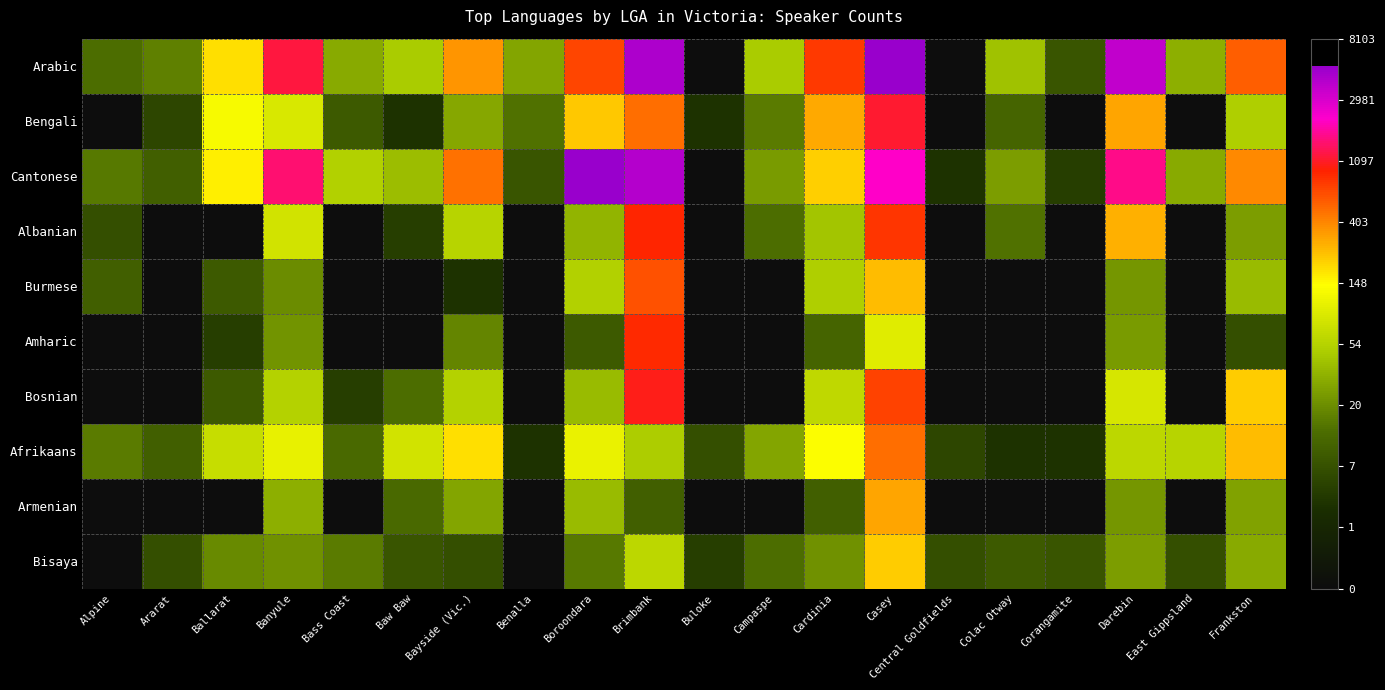

Reading left to right, extract all data points from this chart.

Arabic: Alpine=2.6	Ararat=2.8	Ballarat=5.2	Banyule=7.1	Bass Coast=3.4	Baw Baw=3.9	Bayside (Vic.)=5.8	Benalla=3.3	Boroondara=6.5	Brimbank=8.4	Buloke=0.0	Campaspe=3.9	Cardinia=6.6	Casey=8.6	Central Goldfields=0.0	Colac Otway=3.7	Corangamite=2.1	Darebin=8.2	East Gippsland=3.5	Frankston=6.3
Bengali: Alpine=0.0	Ararat=1.8	Ballarat=4.9	Banyule=4.5	Bass Coast=2.2	Baw Baw=1.4	Bayside (Vic.)=3.4	Benalla=2.6	Boroondara=5.4	Brimbank=6.2	Buloke=1.4	Campaspe=2.8	Cardinia=5.7	Casey=7.0	Central Goldfields=0.0	Colac Otway=2.4	Corangamite=0.0	Darebin=5.7	East Gippsland=0.0	Frankston=3.9
Cantonese: Alpine=2.7	Ararat=2.3	Ballarat=5.1	Banyule=7.3	Bass Coast=4.0	Baw Baw=3.7	Bayside (Vic.)=6.2	Benalla=2.1	Boroondara=8.5	Brimbank=8.3	Buloke=0.0	Campaspe=3.2	Cardinia=5.3	Casey=7.7	Central Goldfields=1.4	Colac Otway=3.2	Corangamite=1.6	Darebin=7.4	East Gippsland=3.4	Frankston=6.0
Albanian: Alpine=1.9	Ararat=0.0	Ballarat=0.0	Banyule=4.4	Bass Coast=0.0	Baw Baw=1.6	Bayside (Vic.)=4.0	Benalla=0.0	Boroondara=3.5	Brimbank=6.8	Buloke=0.0	Campaspe=2.6	Cardinia=3.8	Casey=6.7	Central Goldfields=0.0	Colac Otway=2.6	Corangamite=0.0	Darebin=5.6	East Gippsland=0.0	Frankston=3.2
Burmese: Alpine=2.3	Ararat=0.0	Ballarat=2.2	Banyule=3.0	Bass Coast=0.0	Baw Baw=0.0	Bayside (Vic.)=1.4	Benalla=0.0	Boroondara=4.0	Brimbank=6.4	Buloke=0.0	Campaspe=0.0	Cardinia=3.9	Casey=5.5	Central Goldfields=0.0	Colac Otway=0.0	Corangamite=0.0	Darebin=3.1	East Gippsland=0.0	Frankston=3.6
Amharic: Alpine=0.0	Ararat=0.0	Ballarat=1.6	Banyule=3.1	Bass Coast=0.0	Baw Baw=0.0	Bayside (Vic.)=2.9	Benalla=0.0	Boroondara=2.2	Brimbank=6.8	Buloke=0.0	Campaspe=0.0	Cardinia=2.4	Casey=4.6	Central Goldfields=0.0	Colac Otway=0.0	Corangamite=0.0	Darebin=3.2	East Gippsland=0.0	Frankston=1.9
Bosnian: Alpine=0.0	Ararat=0.0	Ballarat=2.2	Banyule=4.0	Bass Coast=1.6	Baw Baw=2.6	Bayside (Vic.)=4.0	Benalla=0.0	Boroondara=3.6	Brimbank=6.9	Buloke=0.0	Campaspe=0.0	Cardinia=4.1	Casey=6.6	Central Goldfields=0.0	Colac Otway=0.0	Corangamite=0.0	Darebin=4.4	East Gippsland=0.0	Frankston=5.4
Afrikaans: Alpine=2.8	Ararat=2.3	Ballarat=4.2	Banyule=4.7	Bass Coast=2.5	Baw Baw=4.3	Bayside (Vic.)=5.2	Benalla=1.4	Boroondara=4.7	Brimbank=3.9	Buloke=1.9	Campaspe=3.3	Cardinia=4.9	Casey=6.2	Central Goldfields=1.8	Colac Otway=1.4	Corangamite=1.4	Darebin=4.1	East Gippsland=4.0	Frankston=5.5
Armenian: Alpine=0.0	Ararat=0.0	Ballarat=0.0	Banyule=3.5	Bass Coast=0.0	Baw Baw=2.5	Bayside (Vic.)=3.3	Benalla=0.0	Boroondara=3.6	Brimbank=2.3	Buloke=0.0	Campaspe=0.0	Cardinia=2.3	Casey=5.7	Central Goldfields=0.0	Colac Otway=0.0	Corangamite=0.0	Darebin=3.1	East Gippsland=0.0	Frankston=3.3
Bisaya: Alpine=0.0	Ararat=1.9	Ballarat=2.9	Banyule=3.0	Bass Coast=2.8	Baw Baw=2.1	Bayside (Vic.)=1.9	Benalla=0.0	Boroondara=2.7	Brimbank=4.1	Buloke=1.6	Campaspe=2.6	Cardinia=3.0	Casey=5.4	Central Goldfields=1.9	Colac Otway=2.2	Corangamite=2.1	Darebin=3.2	East Gippsland=1.9	Frankston=3.4